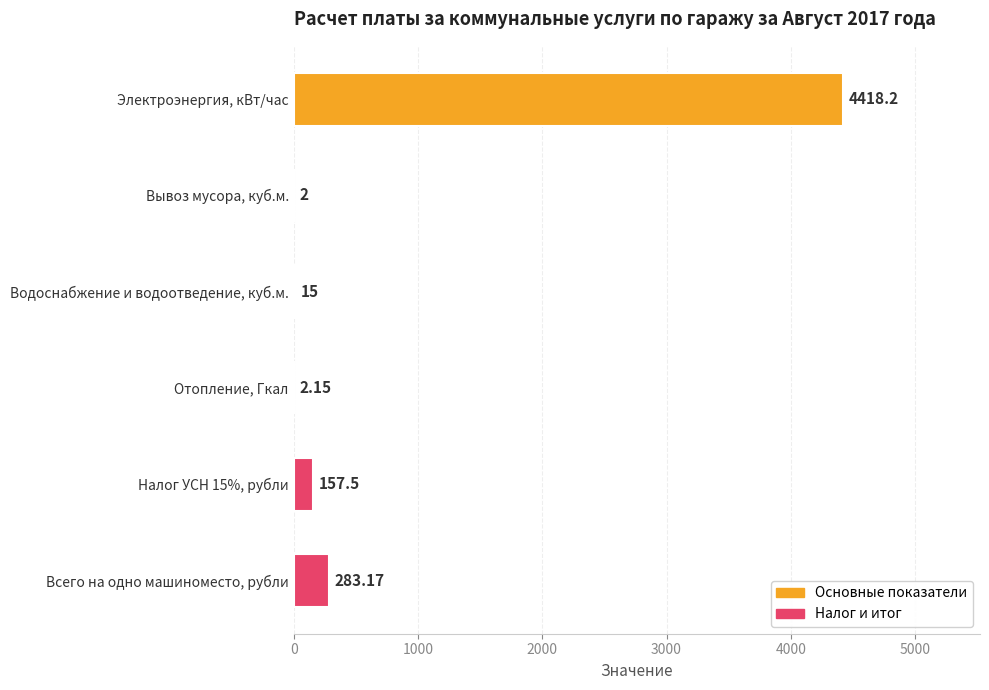

What is the sum of all values?

4878.0